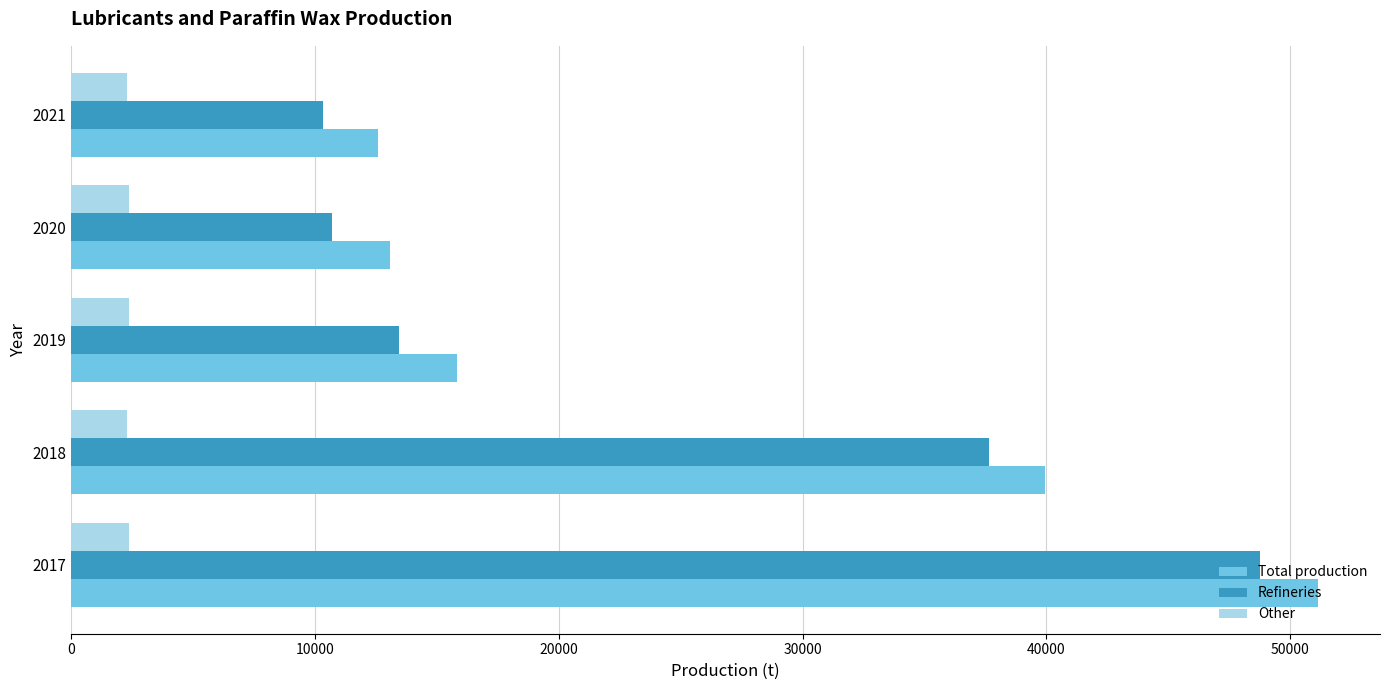

What is the sum of all Total production values?

132518